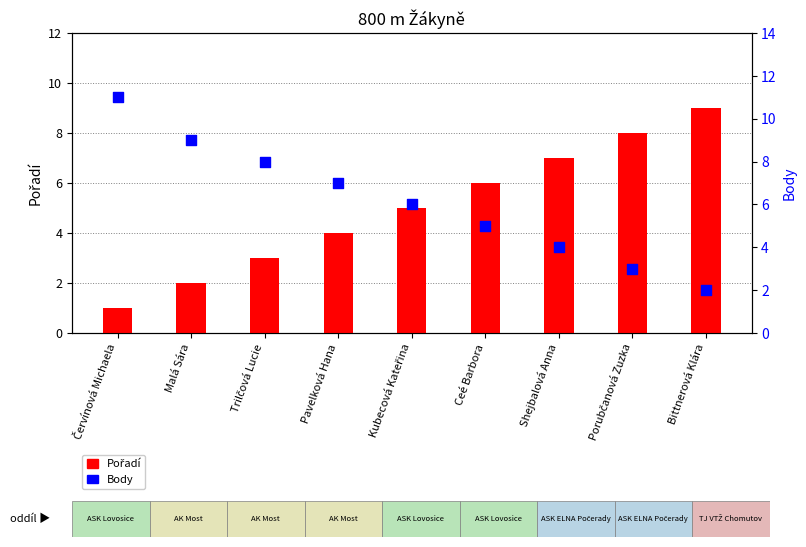

What is the total value across all series at Červínová Michaela?

12